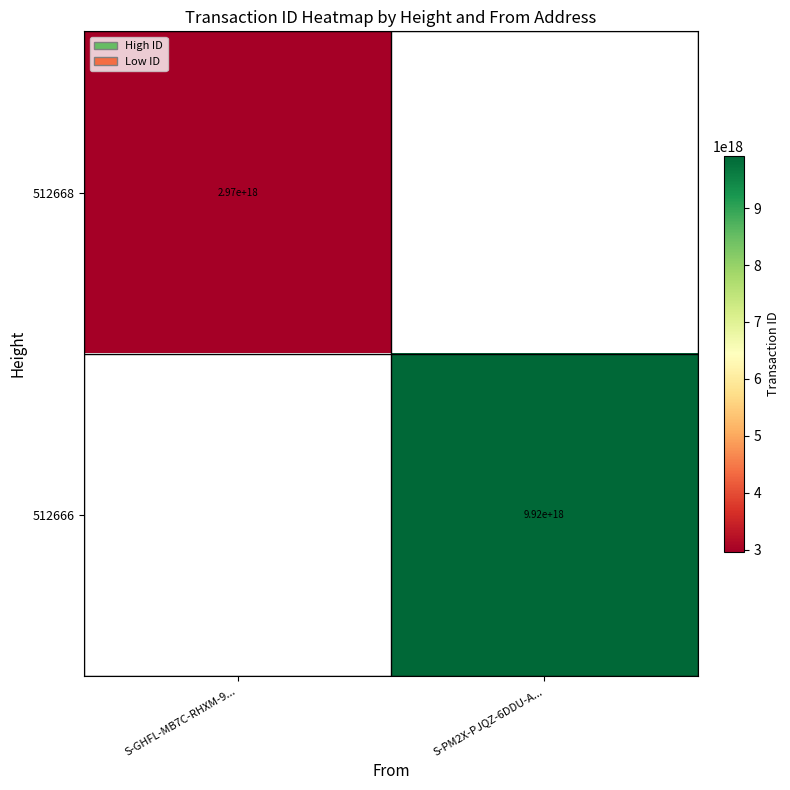

How many distinct data groups are displayed?

2